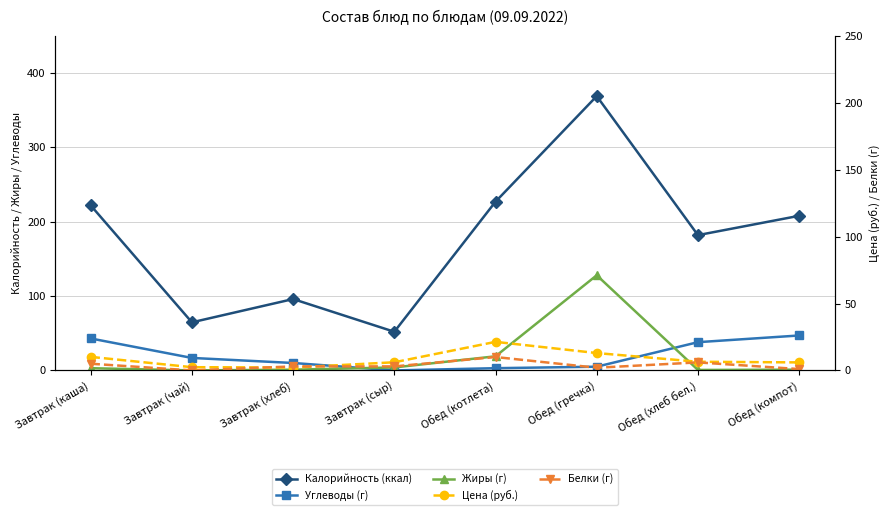

Is the value of Жиры (г) at Обед (компот) greater than the value of Белки (г) at Обед (компот)?

No